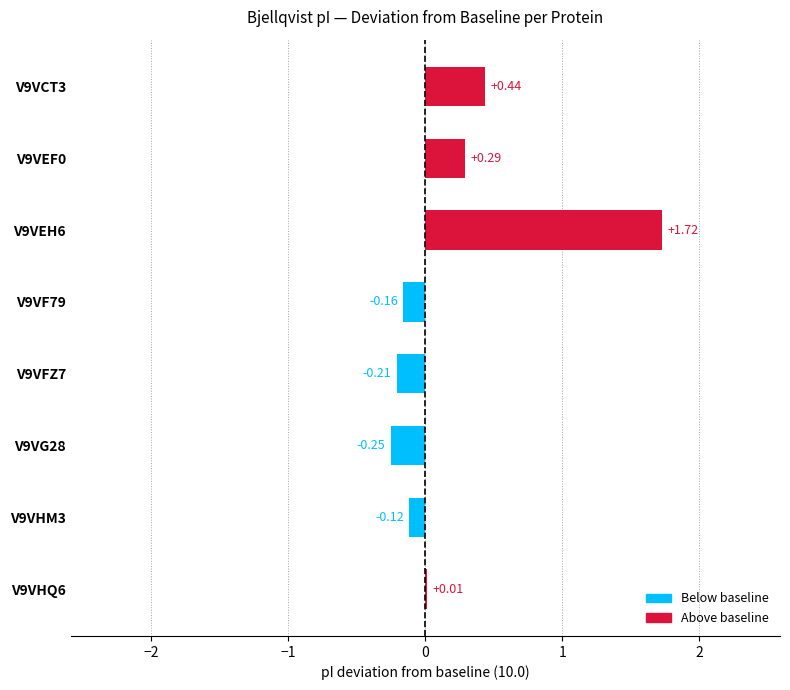

What is the change in value from V9VEH6 to V9VHM3?

-1.8